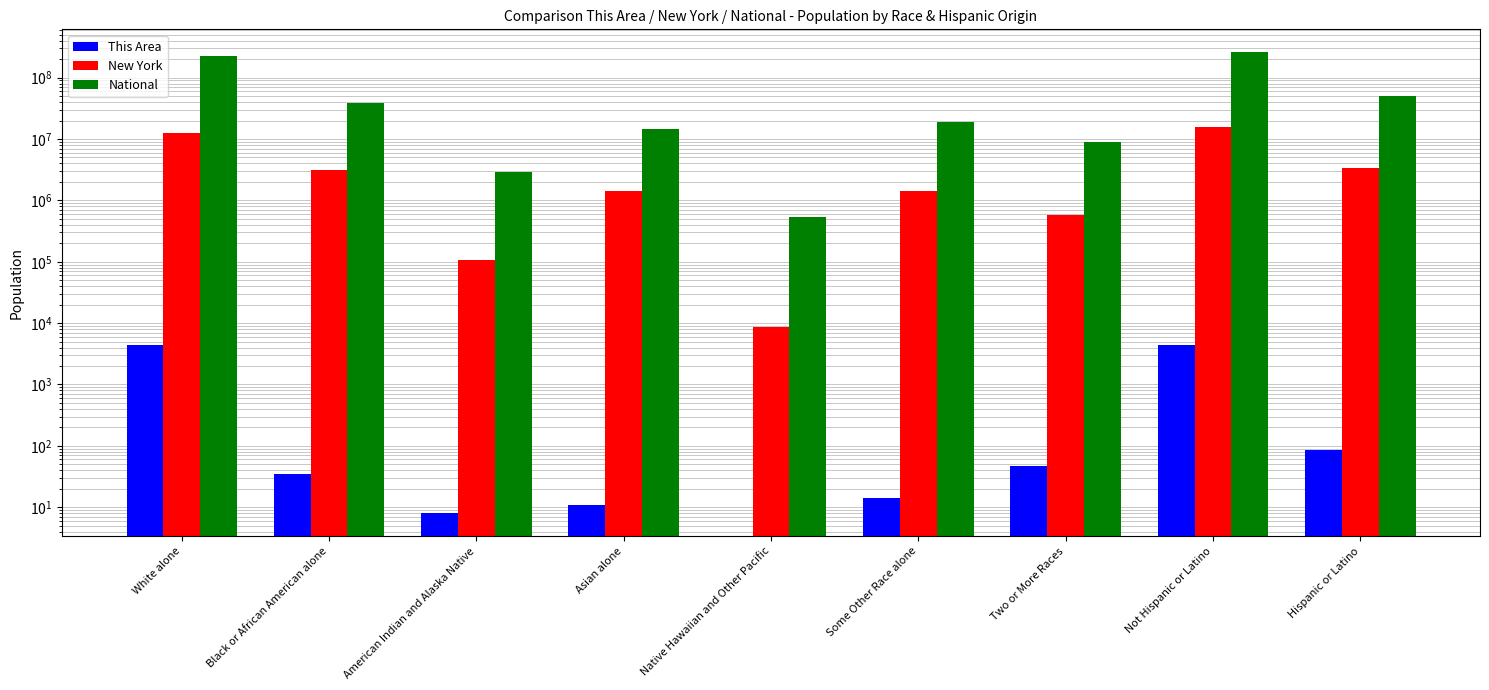

Does the chart contain stacked bars?

No